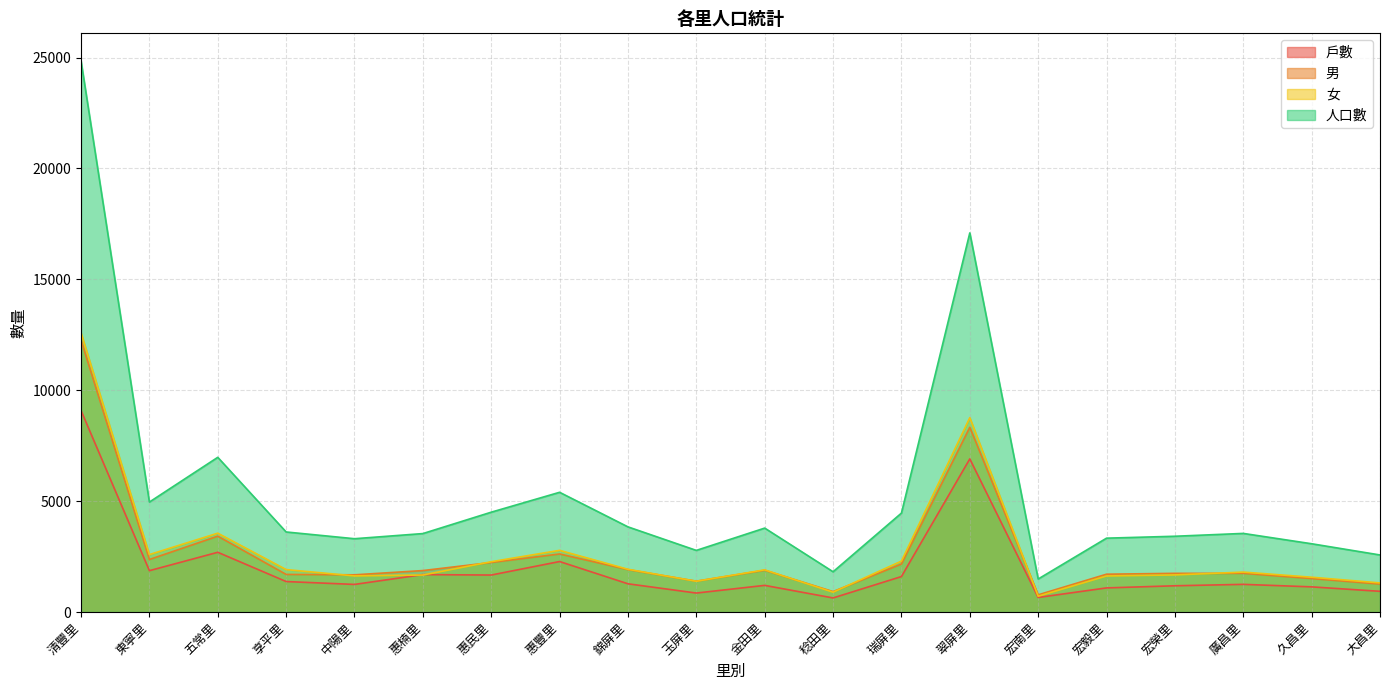

Is it true that 人口數 equals 3416 at 宏榮里?

True